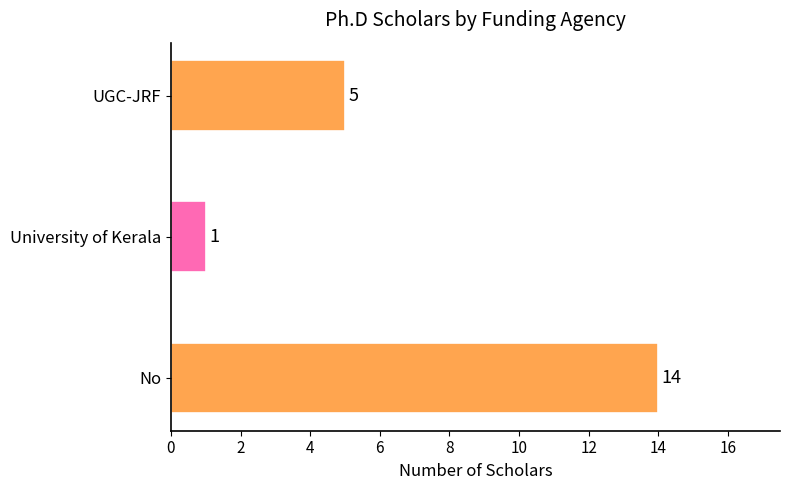

What is the average value?

7